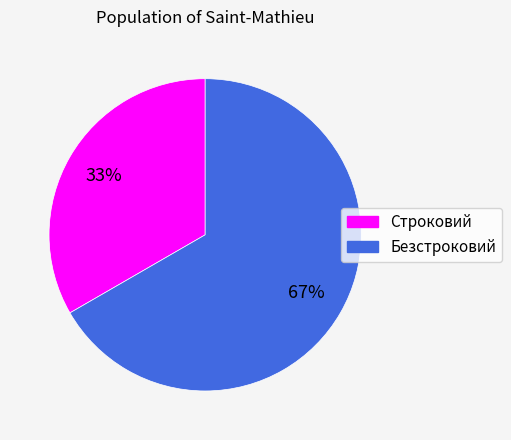

To the nearest percent, what is the combined percentage of Безстроковий and Строковий?

100%